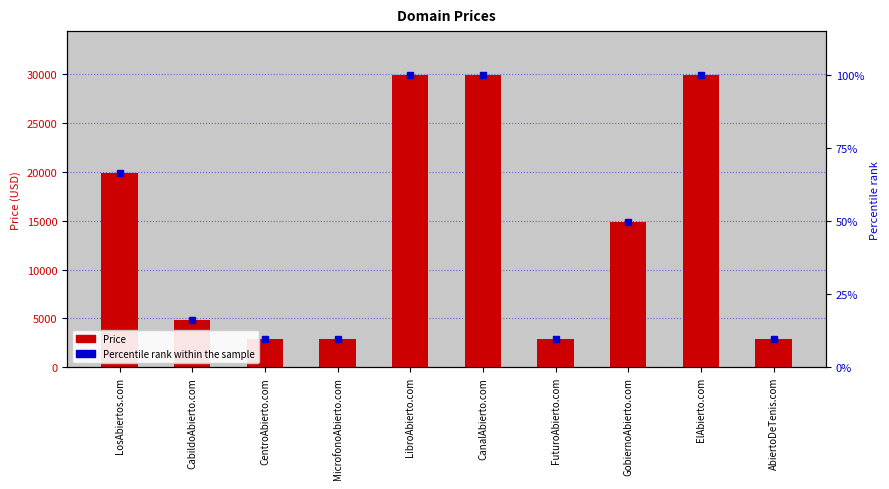

How many groups of bars are there?

10